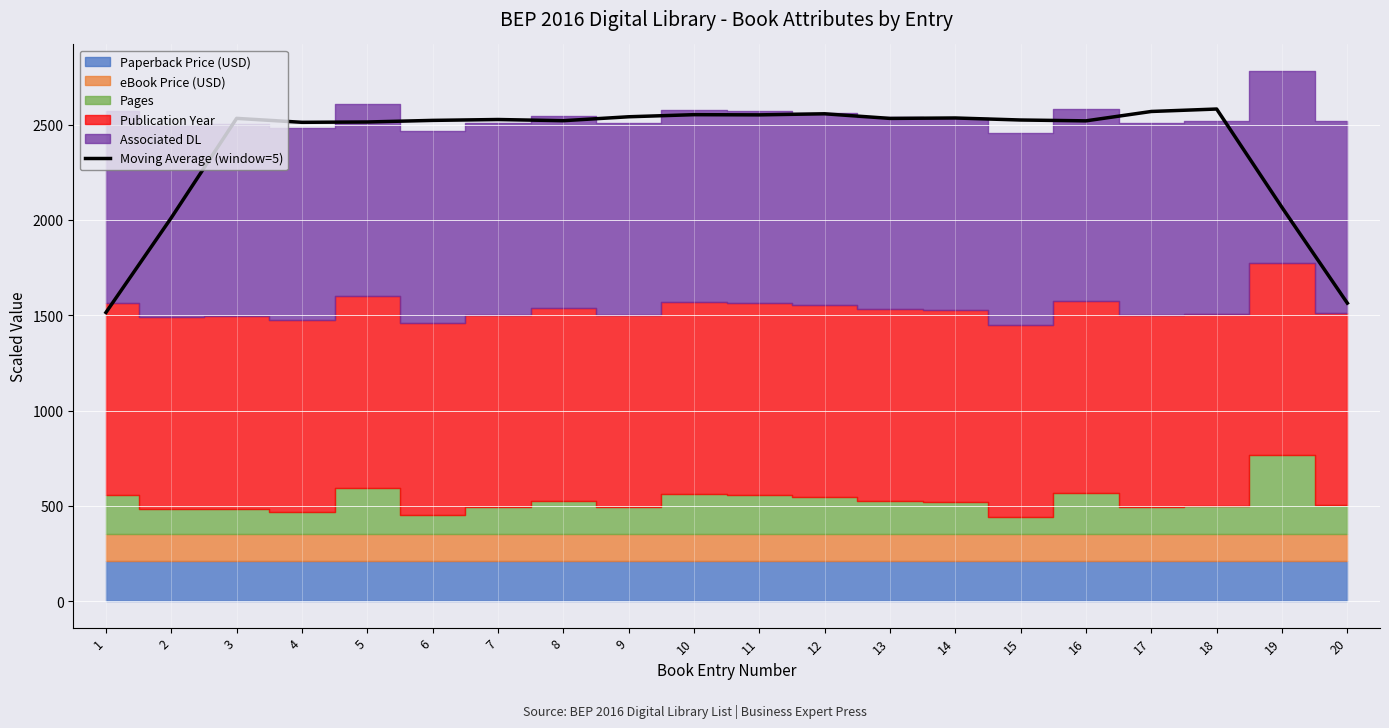

What value does the data have at 1?

1514.5